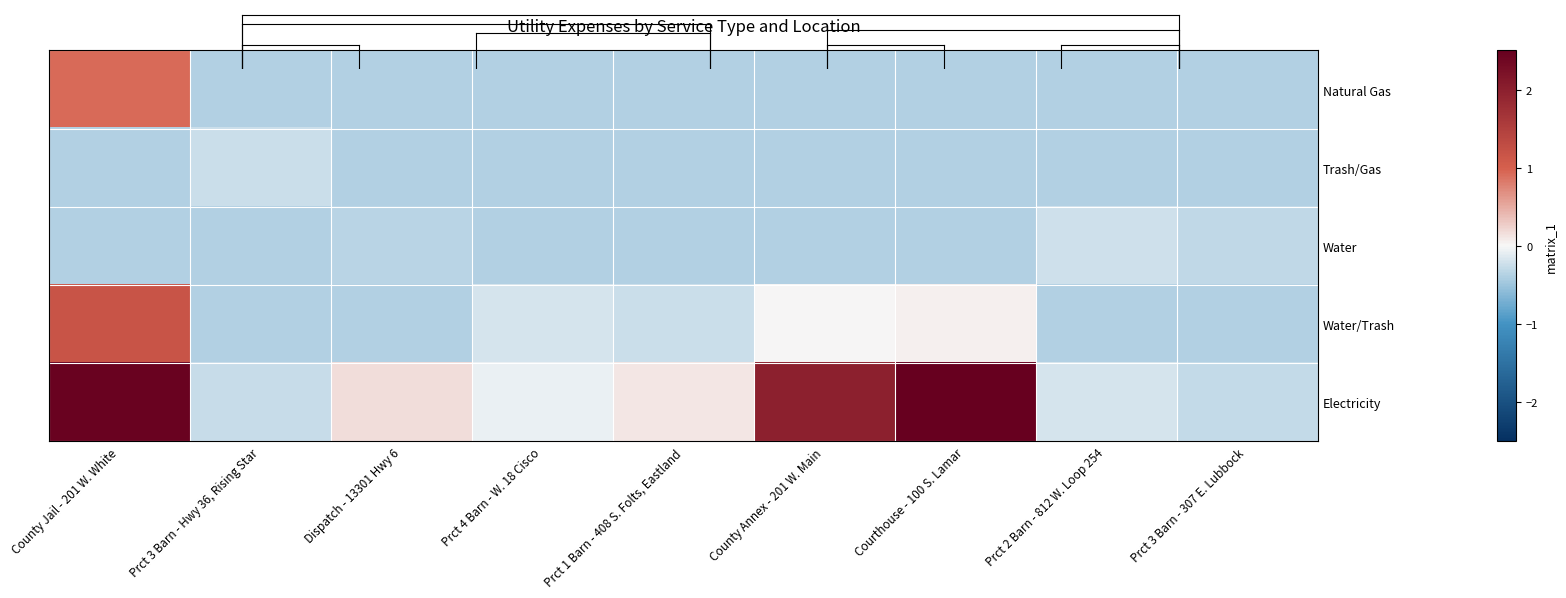

Which series changed the most between Dispatch - 13301 Hwy 6 and Courthouse - 100 S. Lamar?

Electricity